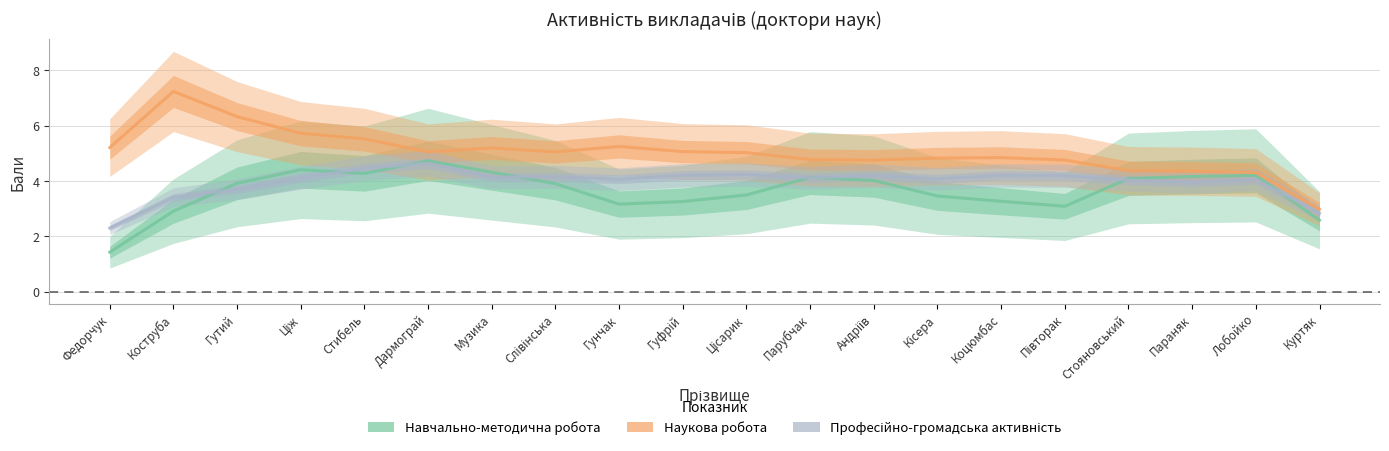

What is the value of the Навчально-методична робота point at the 2nd from the left?

2.9